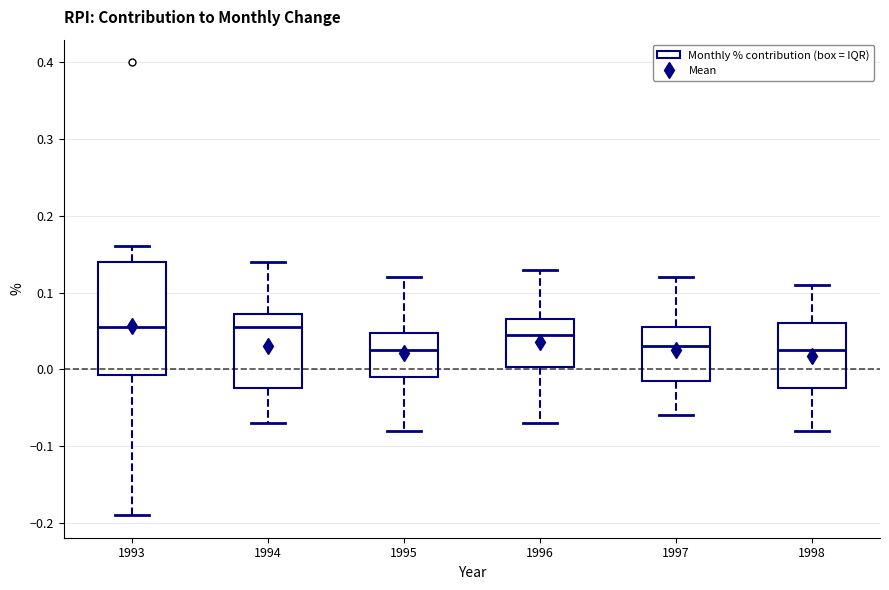

Where does the median line of the box at x = 1995 sit on the y-axis? The values are not printed on the chart, so give them approximately, as read against the axis.

0.03